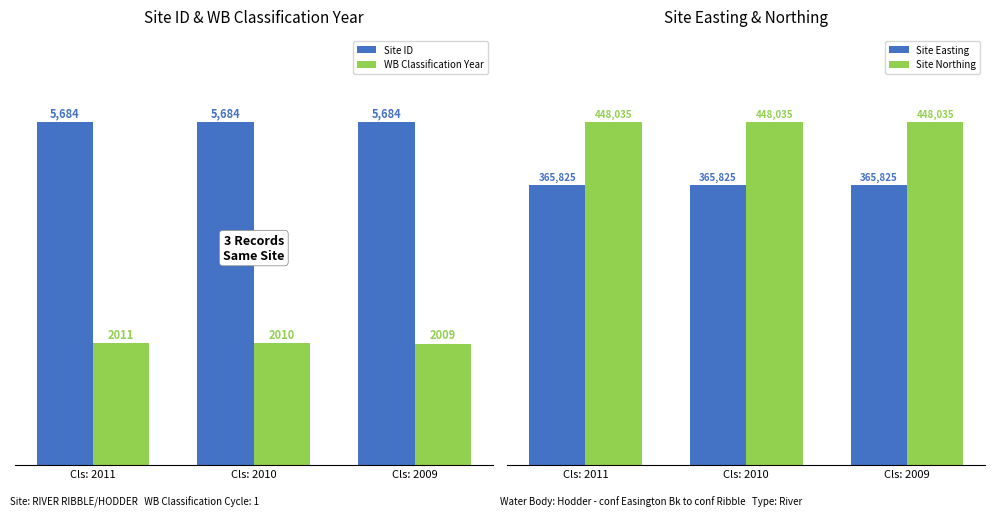

What is the sum of the Site Easting values at Cls: 2010 and Cls: 2011?

731650